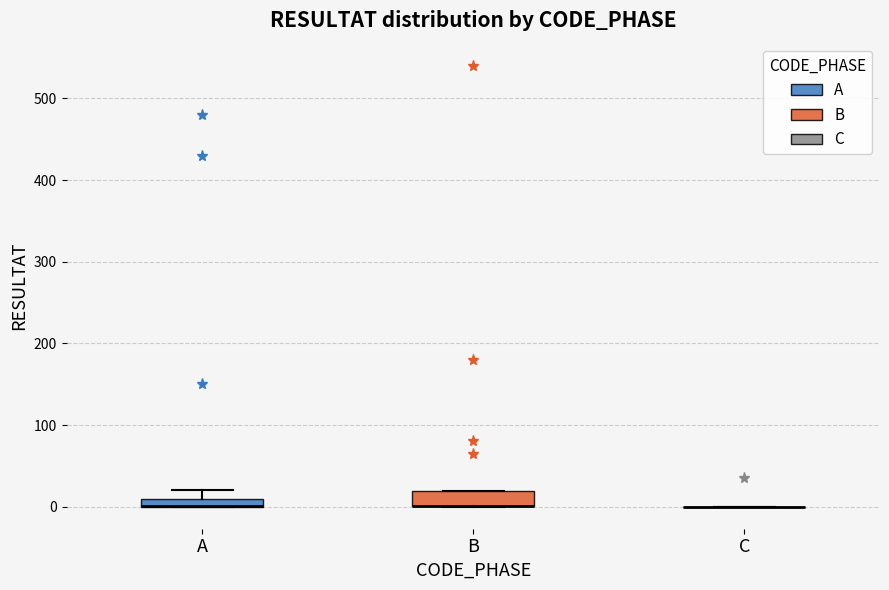

Where is the upper edge of the box for B on the y-axis? The values are not printed on the chart, so give them approximately, as read against the axis.

20